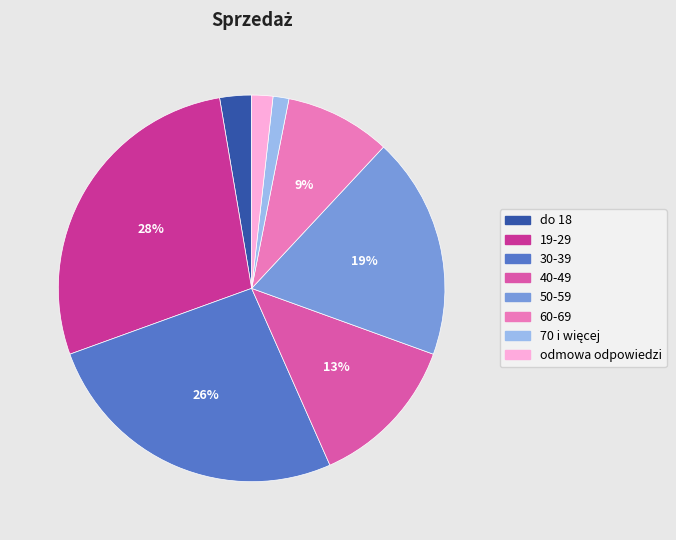

Is odmowa odpowiedzi the majority of the pie?

No